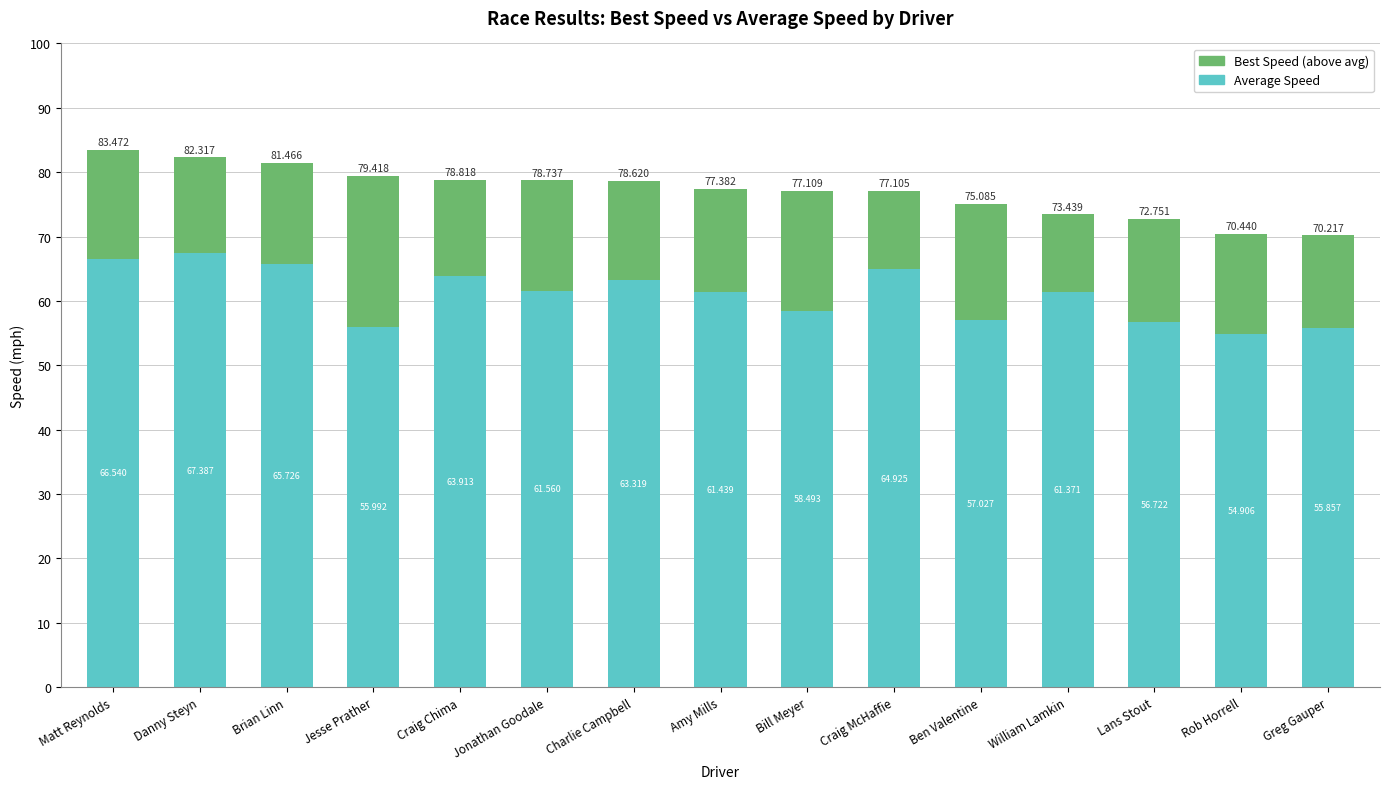

At which label does Average Speed reach its minimum?

Rob Horrell